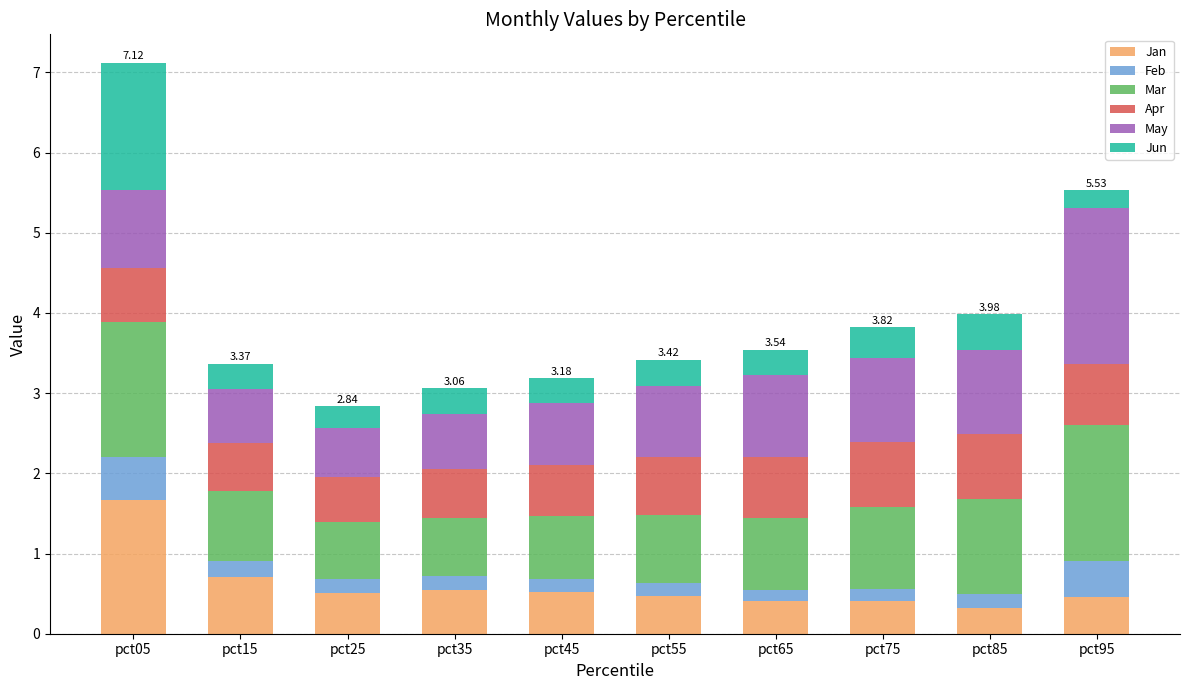

What is the difference between the maximum and second lowest values in the Jan series?

1.3